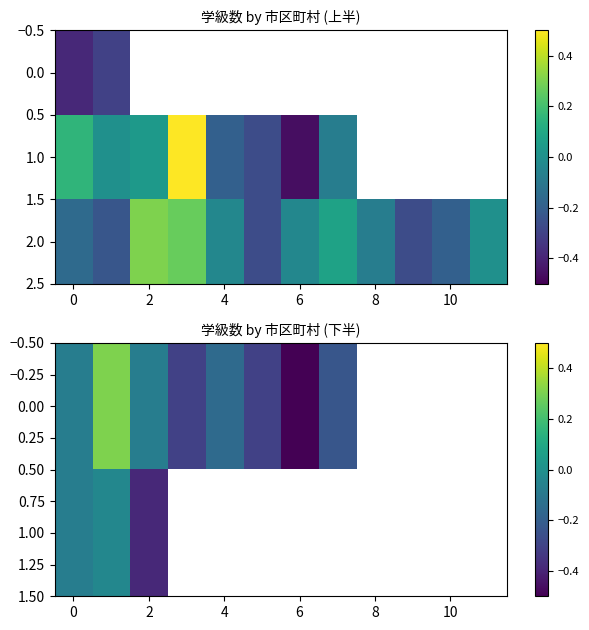

Is it true that 0.00 equals -0.0 at 0?

False